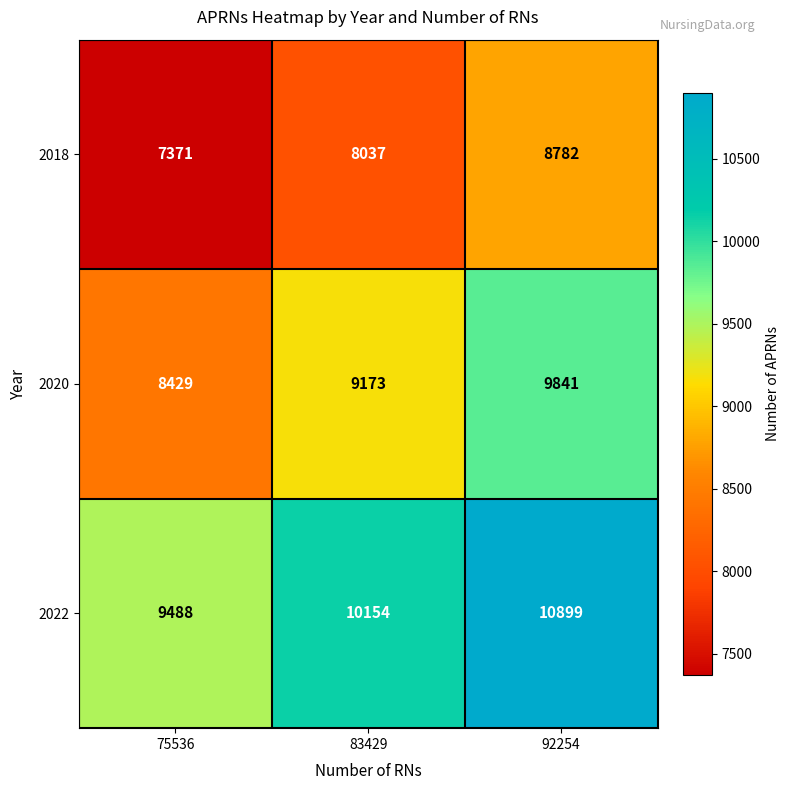

Is it true that 2022 equals 10899 at 92254?

True